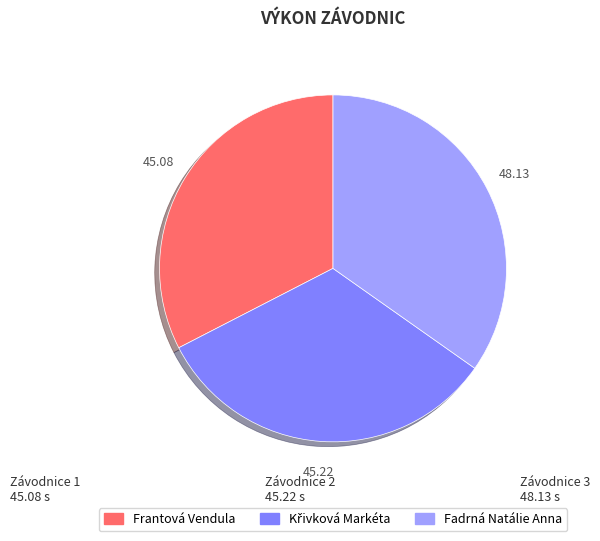

What is the ratio of the value at Fadrná Natálie Anna to the value at Frantová Vendula?

1.1